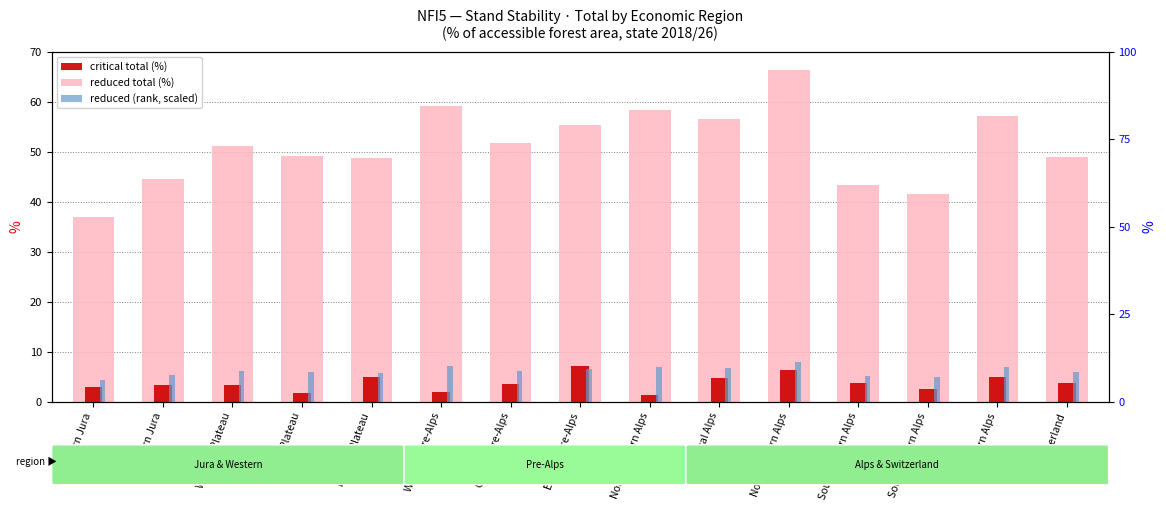

At which category is the sum across all series the highest?

Northeastern Alps